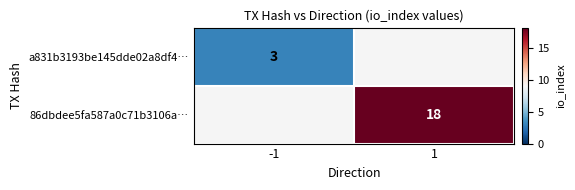

The 86dbdee5fa587a0c71b3106a… series shows 18 at 1. True or false?

True